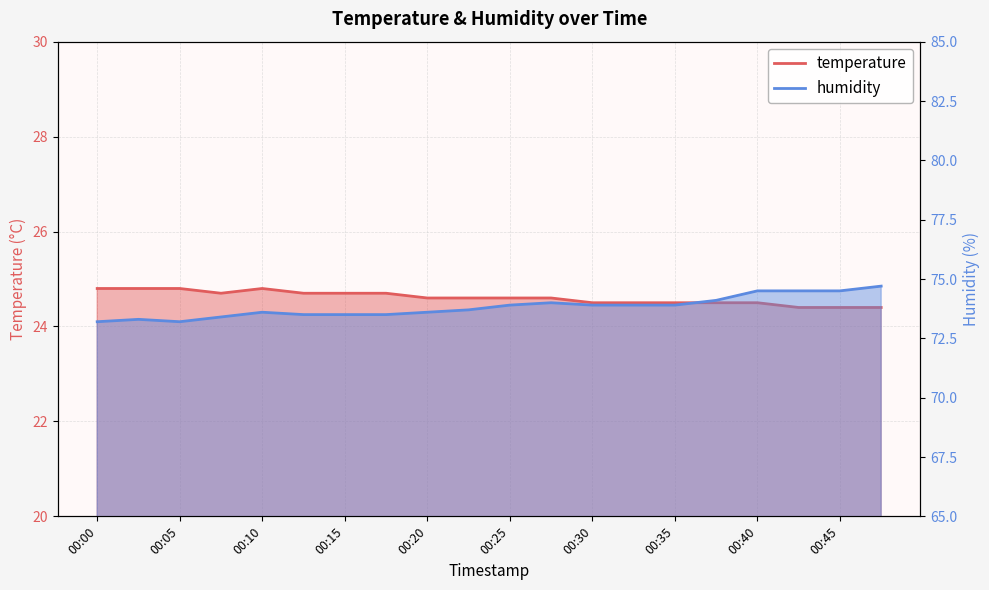

Is it true that temperature equals 24.8 at 00:10?

True